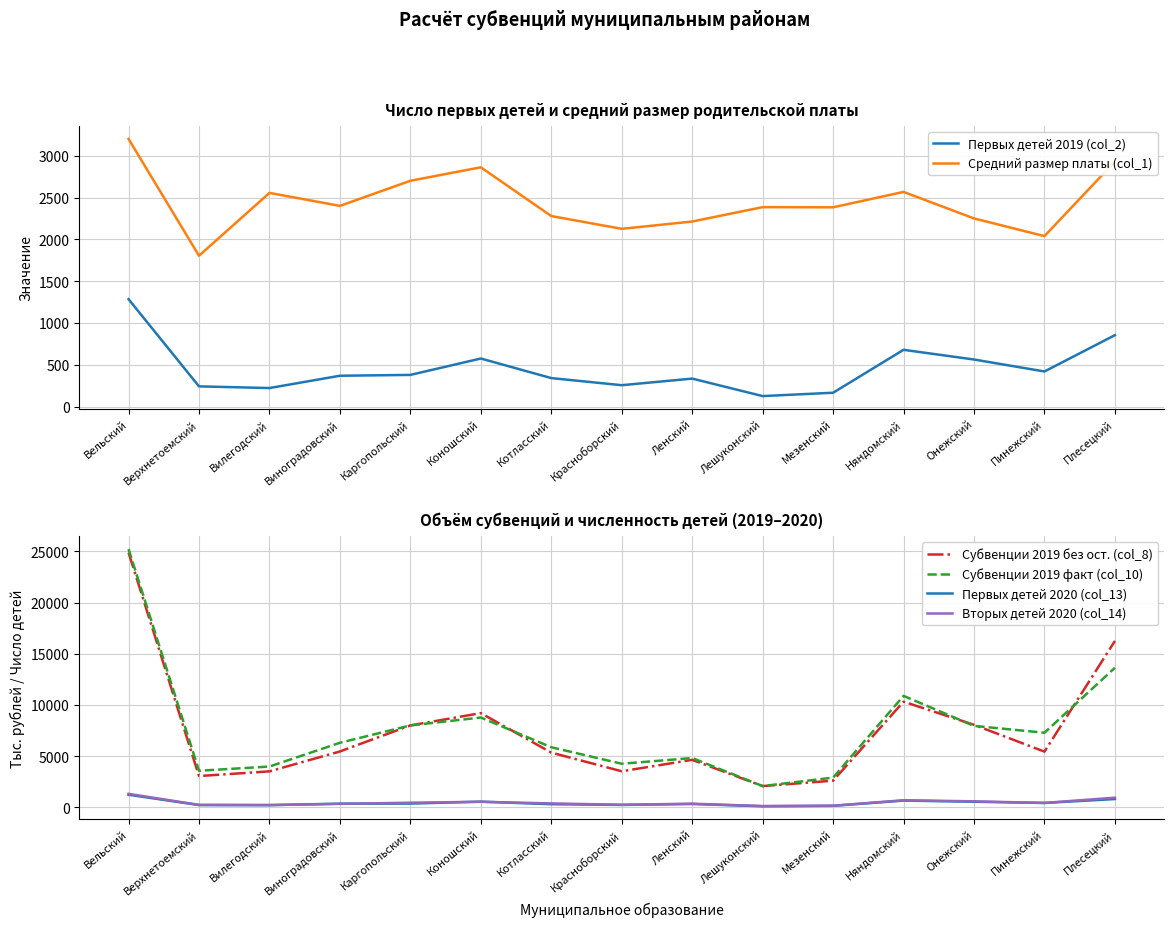

Which series changed the most between Верхнетоемский and Котласский?

Субвенции 2019 факт (col_10)